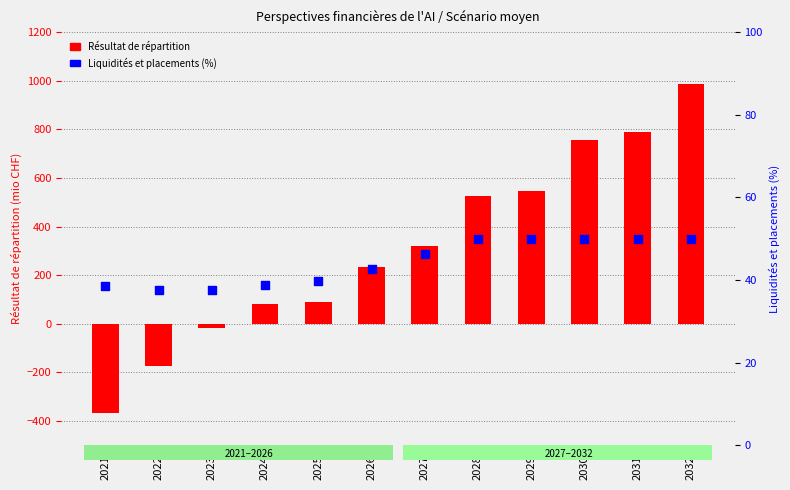

Which series reaches the minimum Y coordinate?

Résultat de répartition